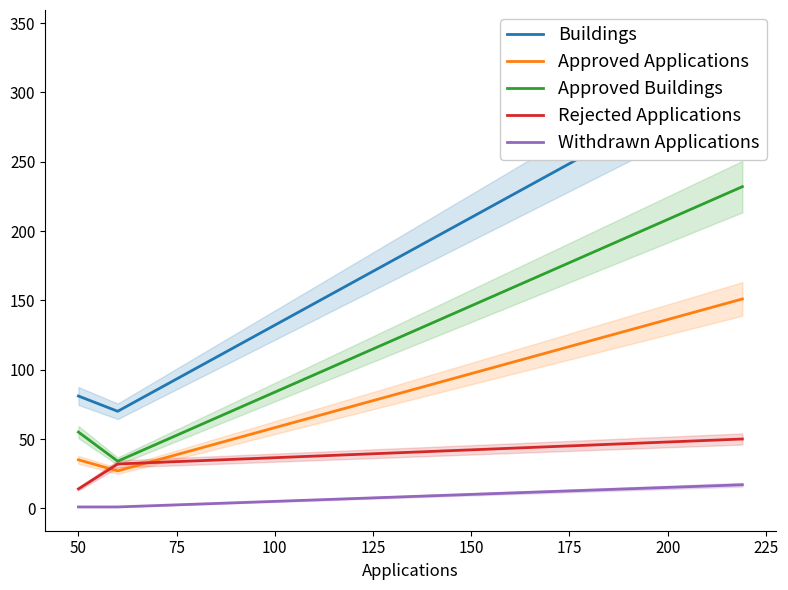

At which category does the chart reach its minimum across all series?

50